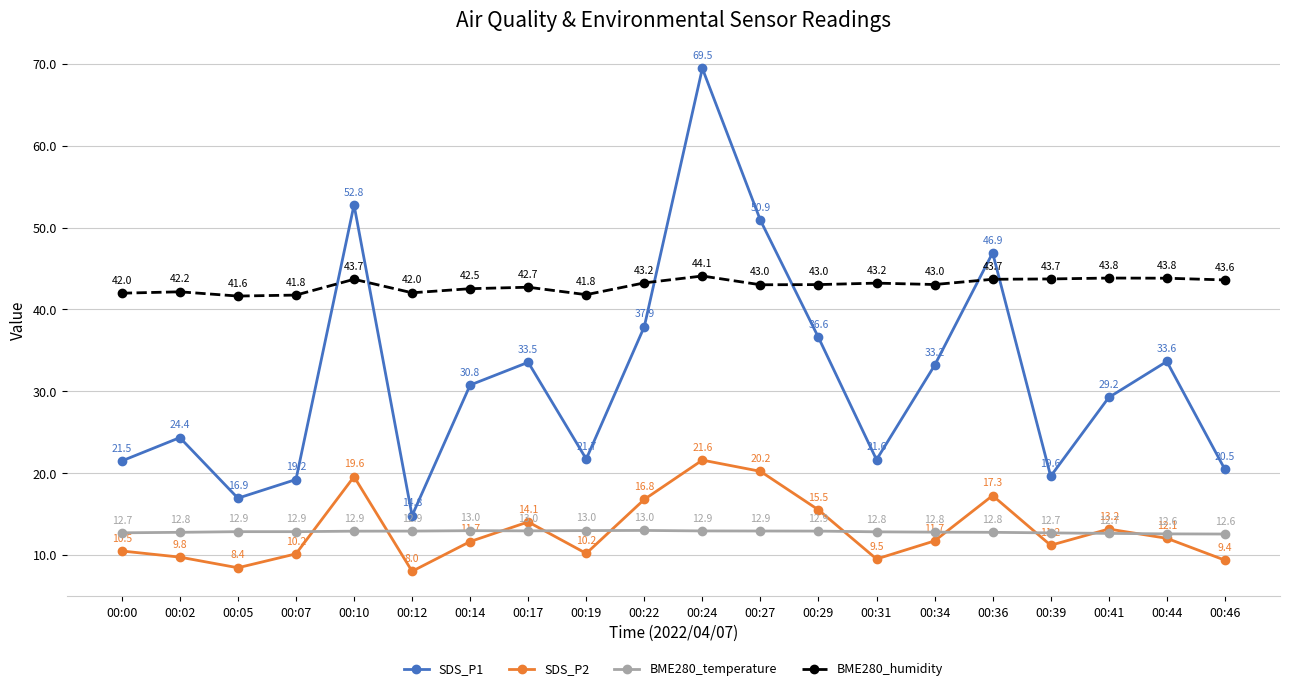

What is the value of the BME280_humidity point at the 6th from the left?

42.0